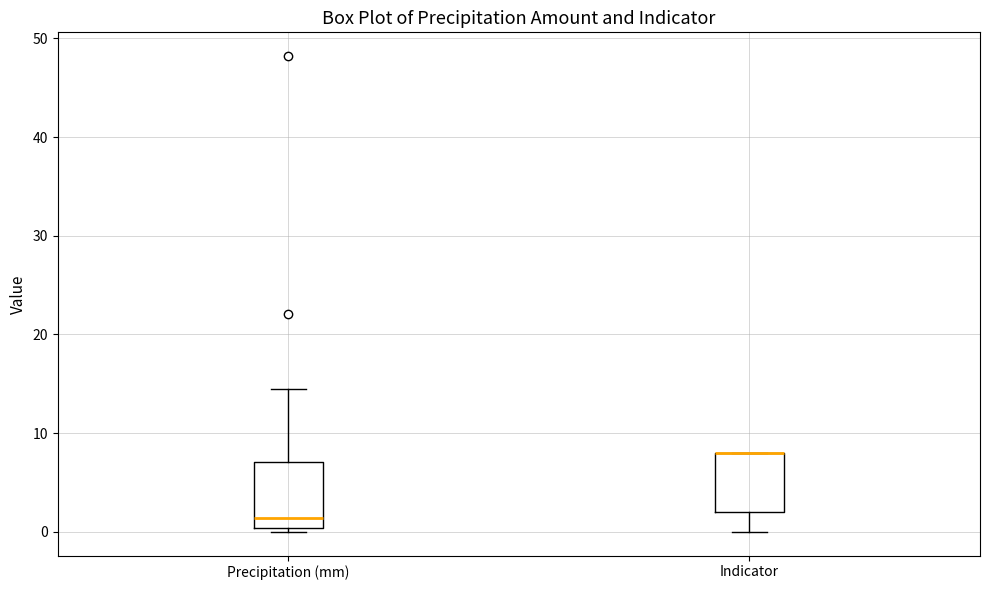

Where is the upper edge of the box for Indicator on the y-axis? The values are not printed on the chart, so give them approximately, as read against the axis.

8